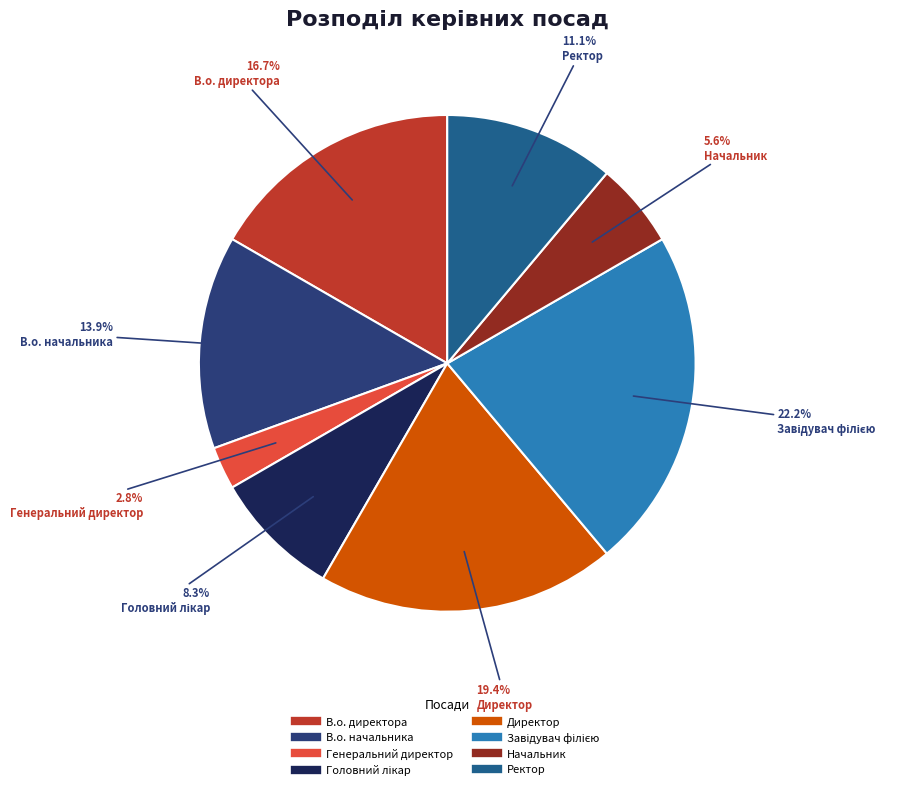

Is it true that Ректор is 23% of the pie?

False